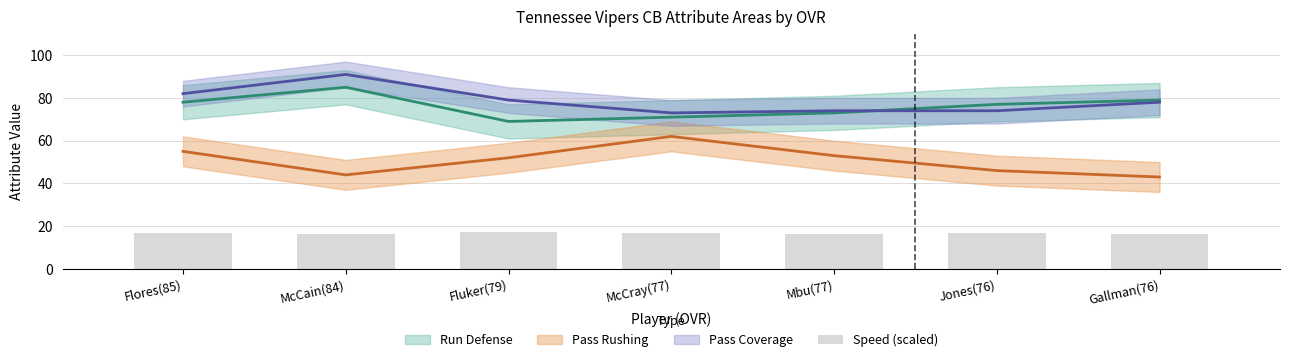

Reading left to right, extract all data points from this chart.

run_defense: Flores(85)=78	McCain(84)=85	Fluker(79)=69	McCray(77)=71	Mbu(77)=73	Jones(76)=77	Gallman(76)=79
pass_rushing: Flores(85)=55	McCain(84)=44	Fluker(79)=52	McCray(77)=62	Mbu(77)=53	Jones(76)=46	Gallman(76)=43
pass_coverage: Flores(85)=82	McCain(84)=91	Fluker(79)=79	McCray(77)=73	Mbu(77)=74	Jones(76)=74	Gallman(76)=78